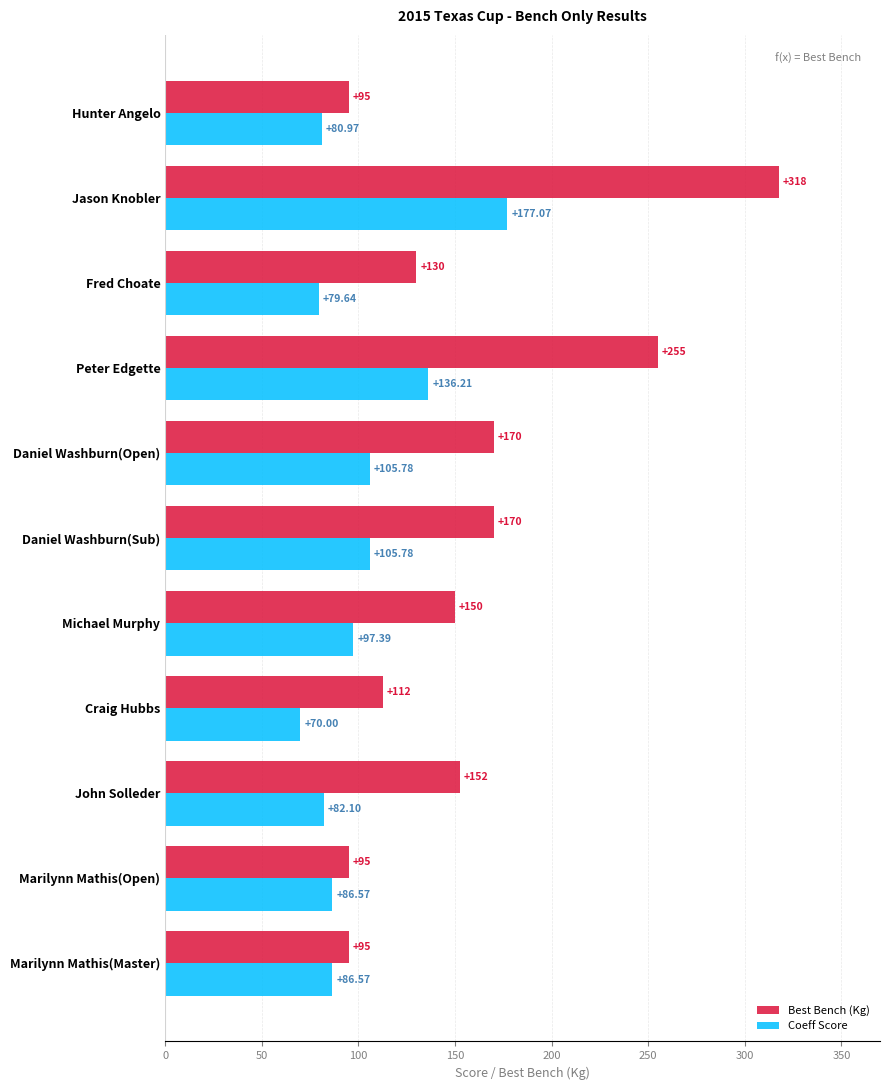

What is the minimum value shown in the chart?

70.0